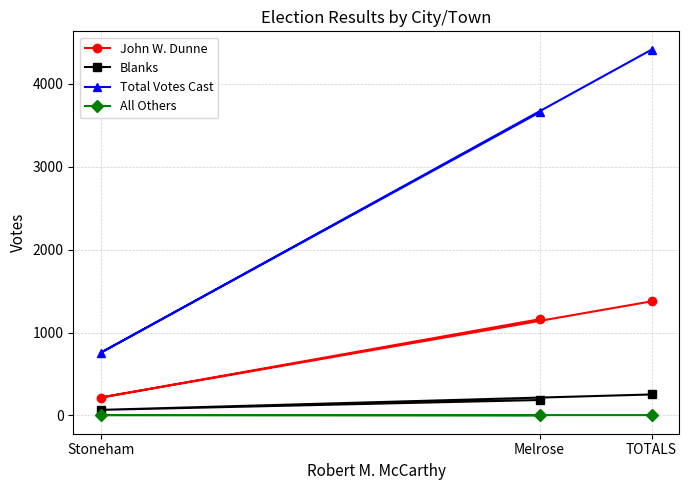

What is the greatest value displayed?

4412